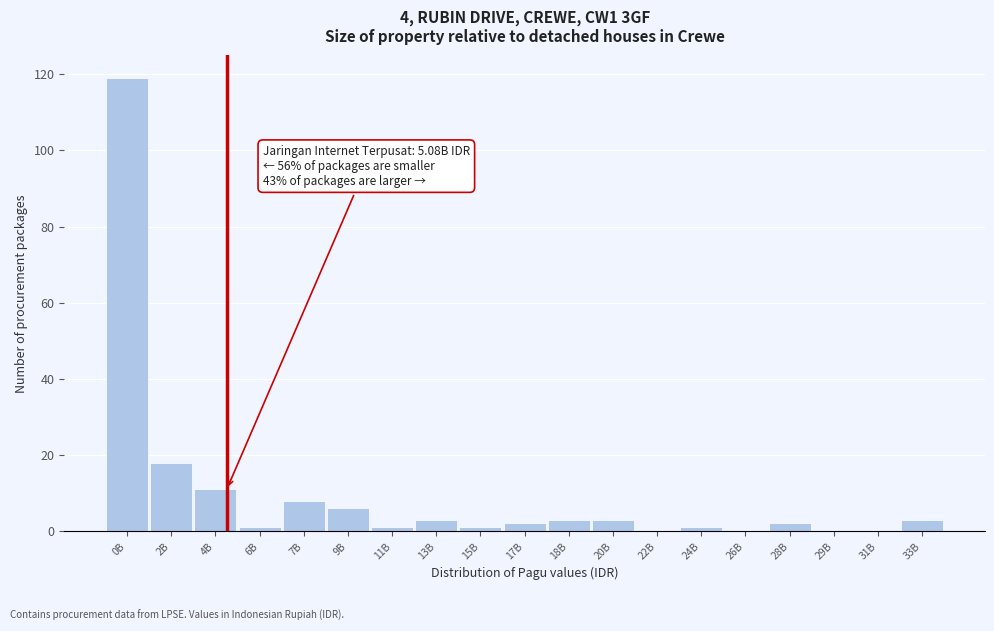

Reading right to left, what are all the values shown in this chart?

33B=3	31B=0	29B=0	28B=2	26B=0	24B=1	22B=0	20B=3	18B=3	17B=2	15B=1	13B=3	11B=1	9B=6	7B=8	6B=1	4B=11	2B=18	0B=119